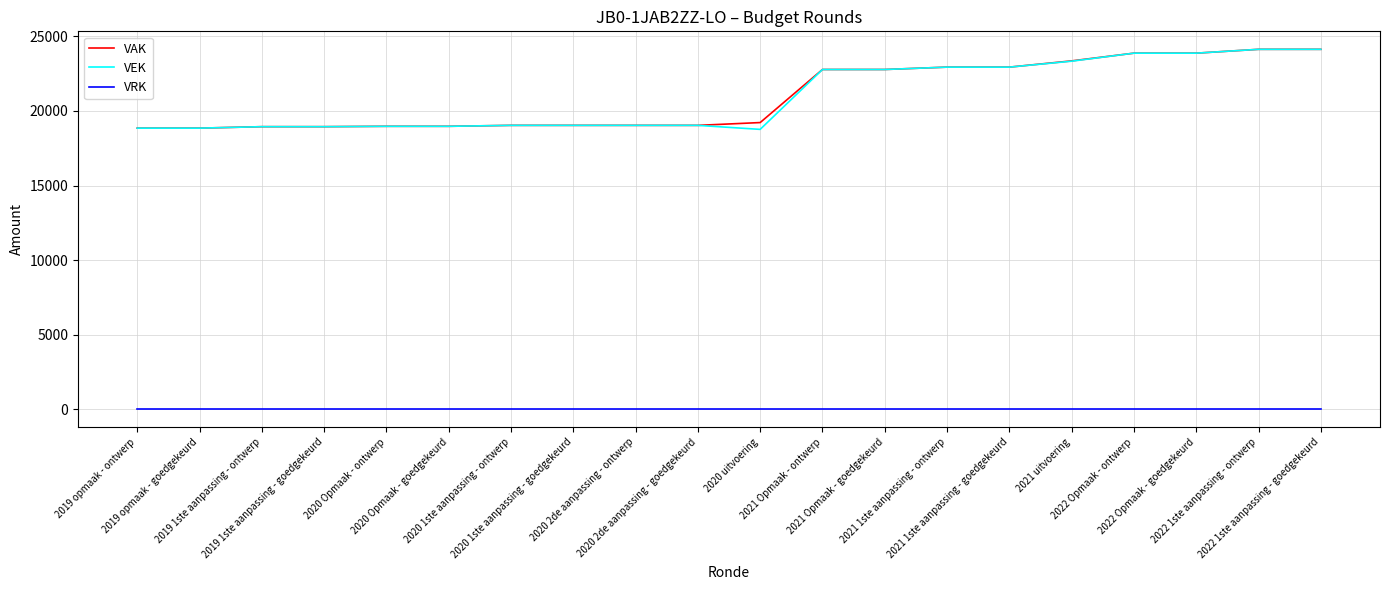

How many values in the VEK series are below 19034?

7